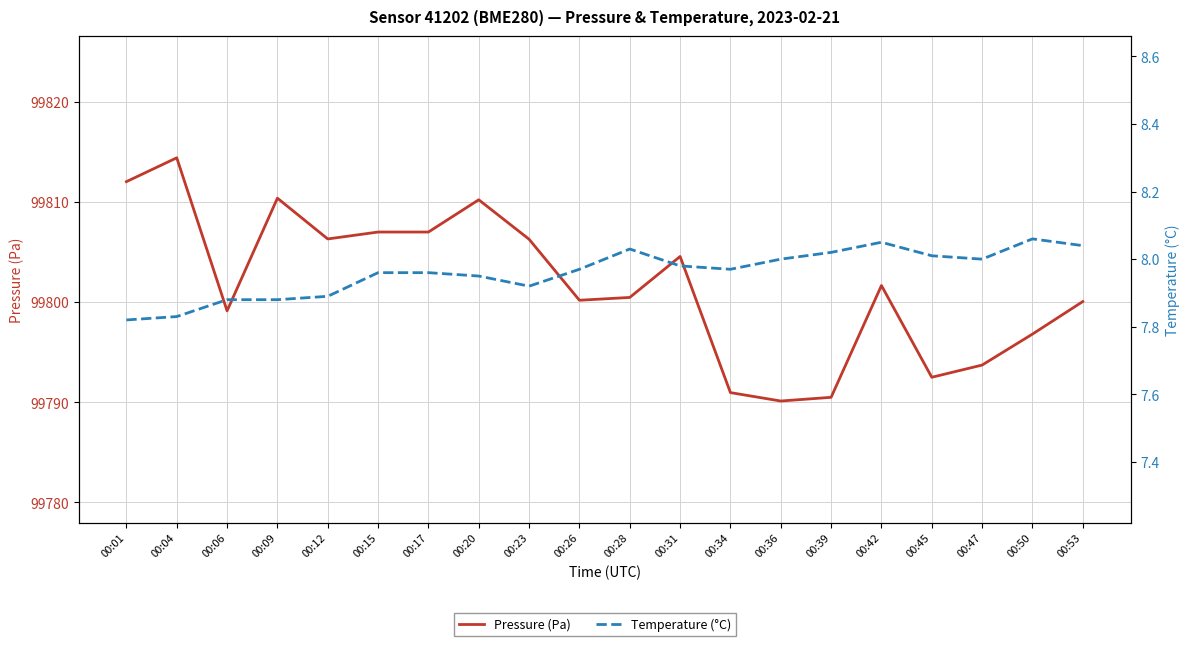

Is the value of Temperature (°C) at 00:47 greater than the value of Pressure (Pa) at 00:31?

No